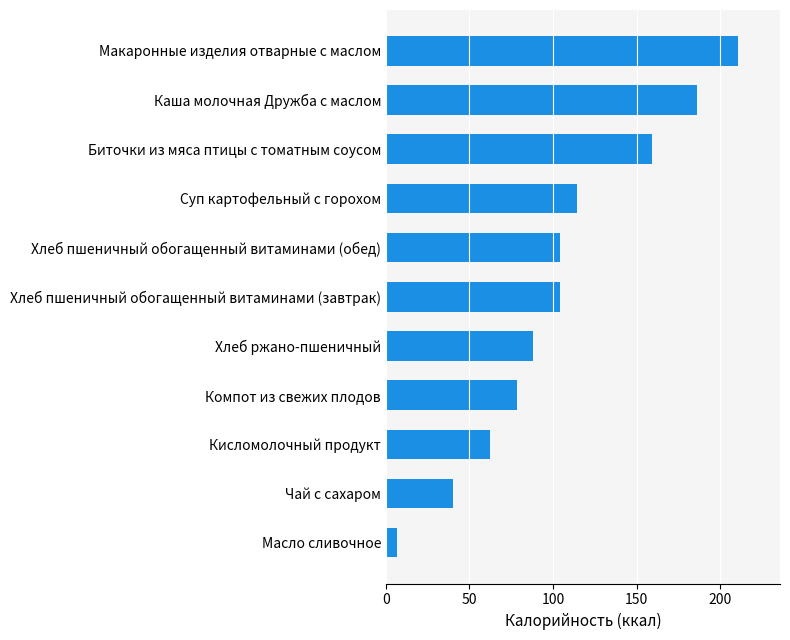

Read the value at Хлеб пшеничный обогащенный витаминами (завтрак).

104.0